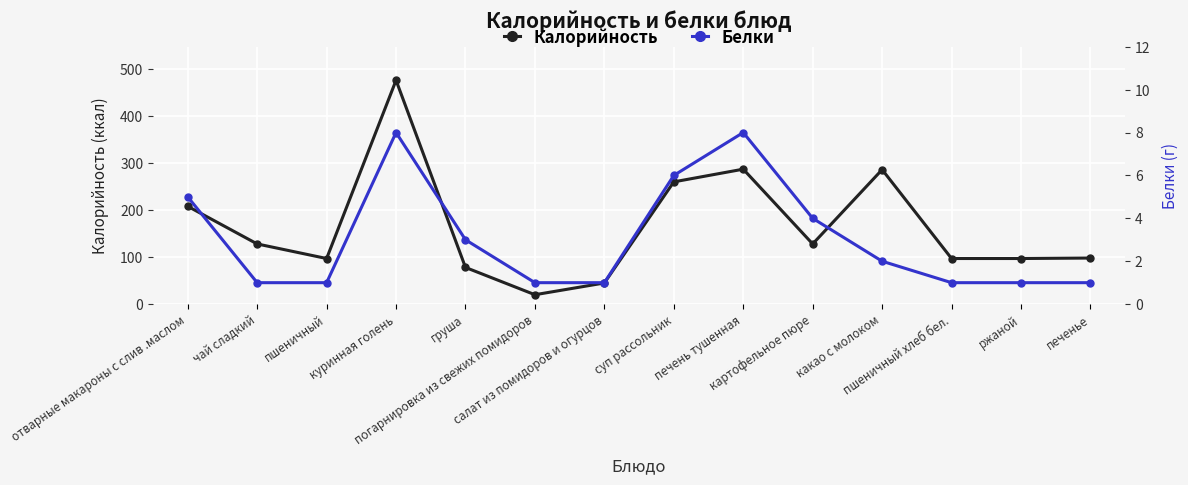

How many Белки values are between 1 and 5?

11